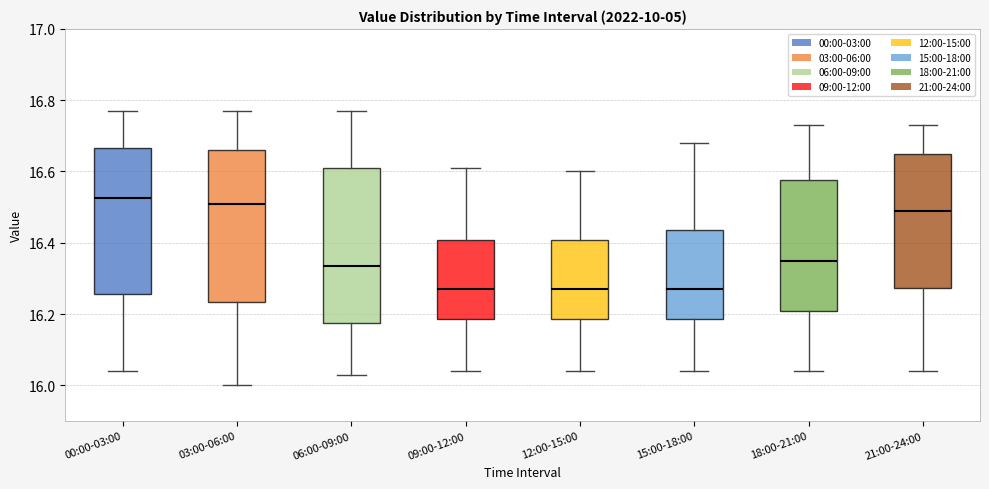

Reading left to right, read every box against the y-axis: the position of its median line, the range the box covers, and the ends of its whiskers. The values are not printed on the chart, so give them approximately, as read against the axis.

00:00-03:00: median 16.52, box 16.26 to 16.66, whiskers 16.04 to 16.78
03:00-06:00: median 16.52, box 16.24 to 16.66, whiskers 16.00 to 16.78
06:00-09:00: median 16.34, box 16.18 to 16.62, whiskers 16.04 to 16.78
09:00-12:00: median 16.28, box 16.18 to 16.40, whiskers 16.04 to 16.62
12:00-15:00: median 16.28, box 16.18 to 16.40, whiskers 16.04 to 16.60
15:00-18:00: median 16.28, box 16.18 to 16.44, whiskers 16.04 to 16.68
18:00-21:00: median 16.36, box 16.20 to 16.58, whiskers 16.04 to 16.74
21:00-24:00: median 16.50, box 16.28 to 16.66, whiskers 16.04 to 16.74